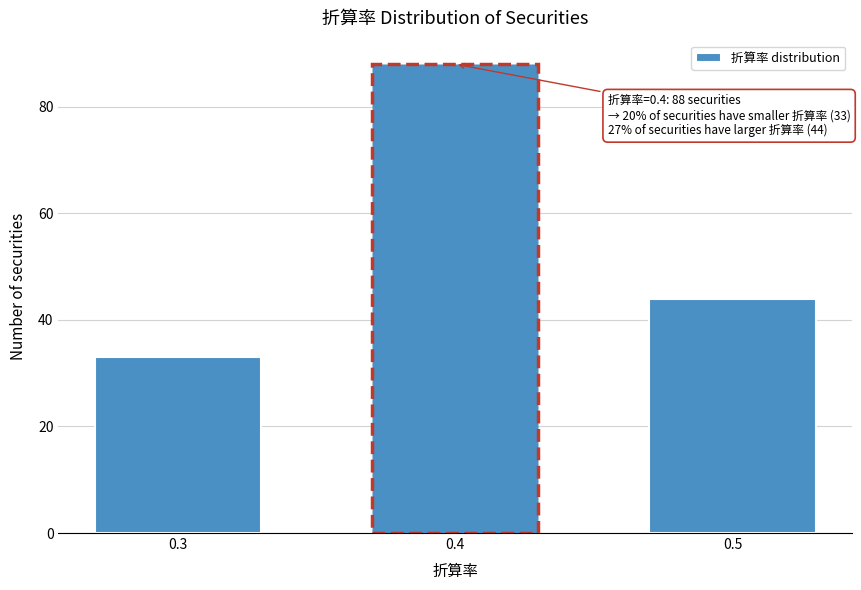

Reading right to left, list all the values displayed in this chart.

0.5=44	0.4=88	0.3=33